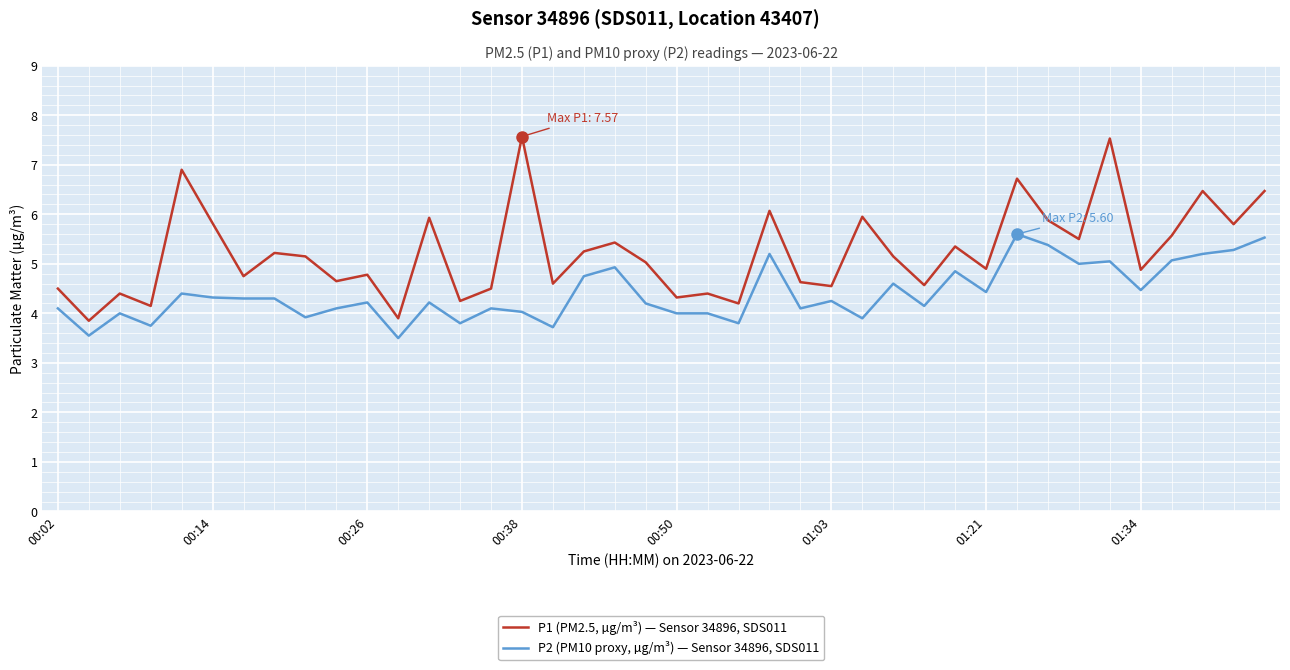

What is the average value of the P1 (PM2.5, µg/m³) — Sensor 34896, SDS011 series?

5.2